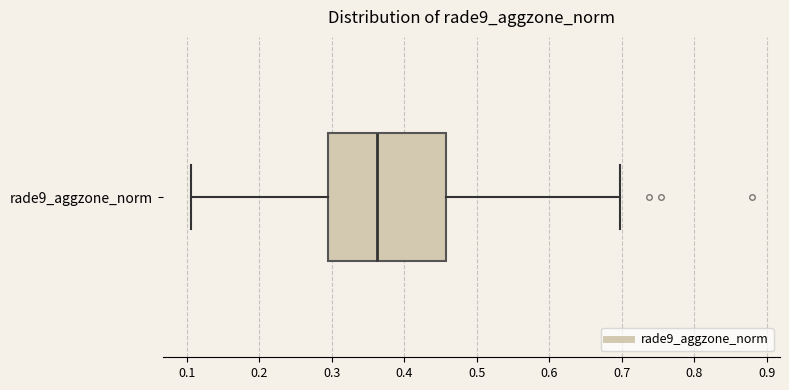

Read this box plot against the x-axis: the position of the median line, the range covered by the box, and the ends of both whiskers. The values are not printed on the chart, so give them approximately, as read against the axis.

median 0.36, box 0.29 to 0.46, whiskers 0.11 to 0.70